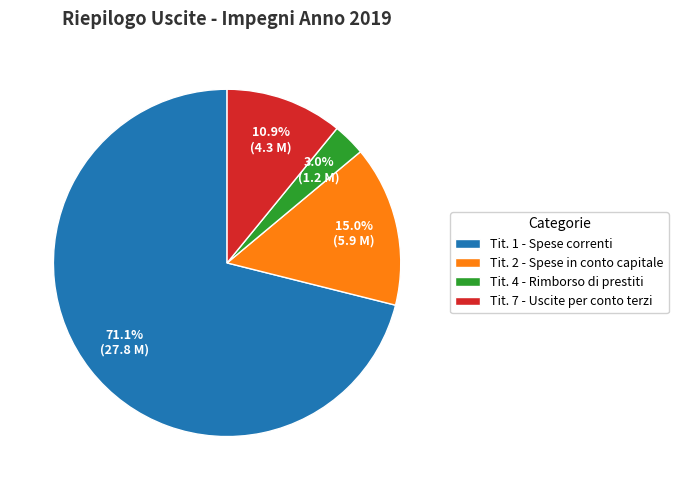

Does Tit. 7 - Uscite per conto terzi represent more than half of the total?

No